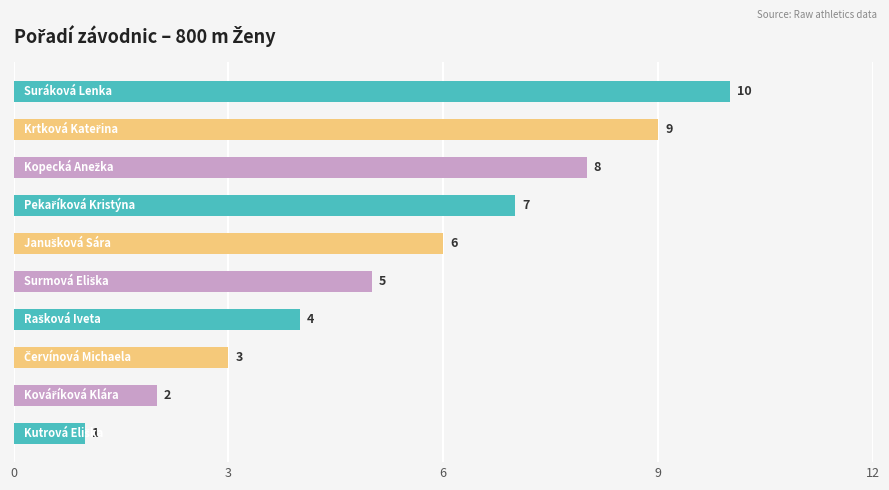

What is the average value?

6